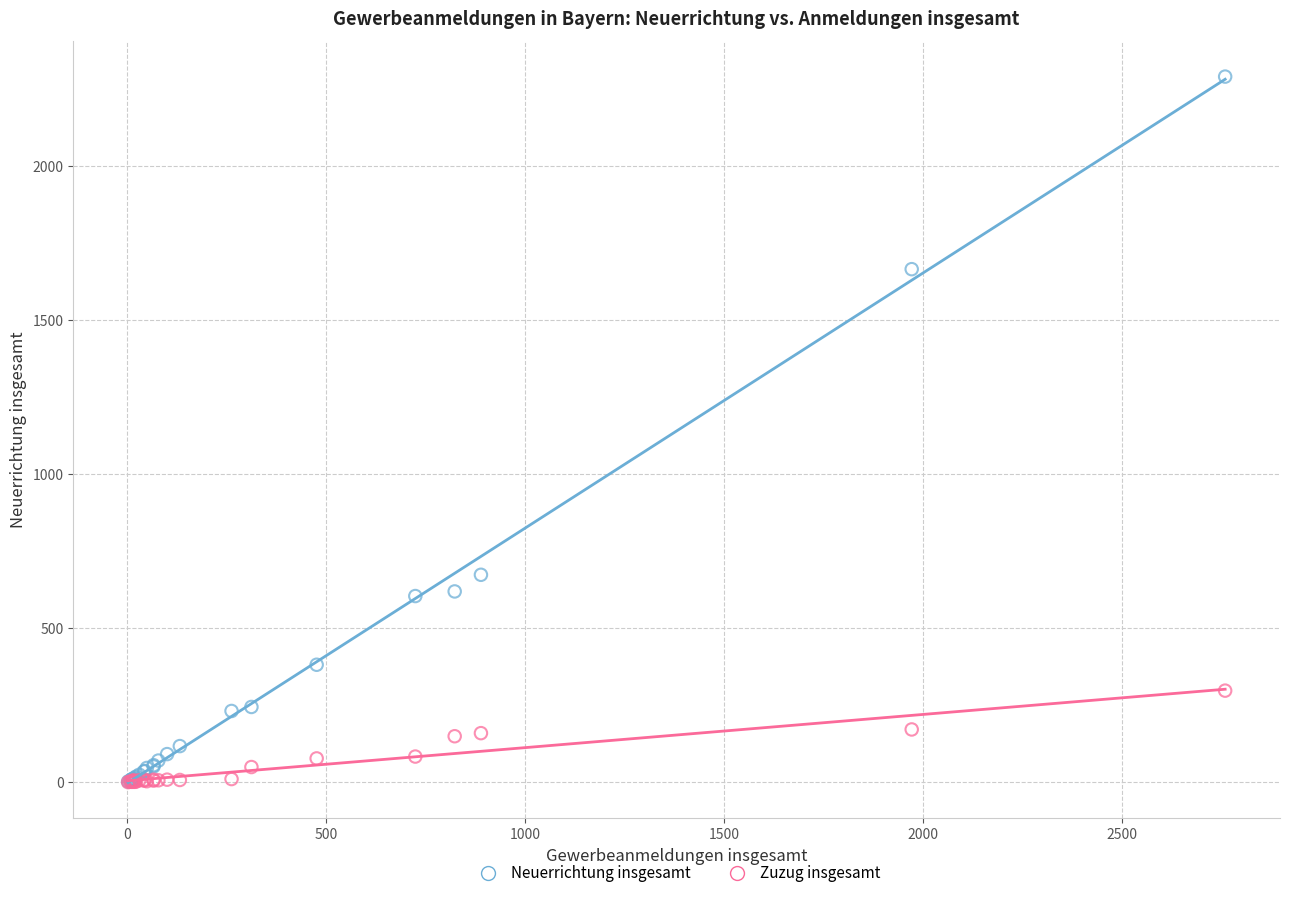

Which series has the widest spread of Y values?

Neuerrichtung insgesamt